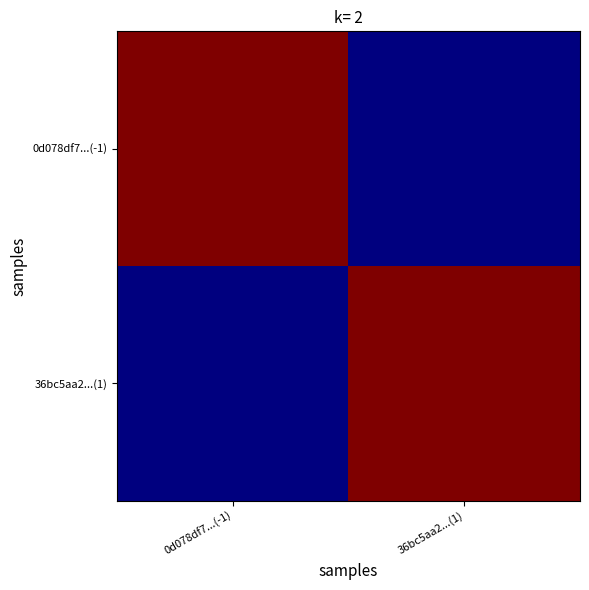

What is the total value across all series at 36bc5aa2...(1)?

5